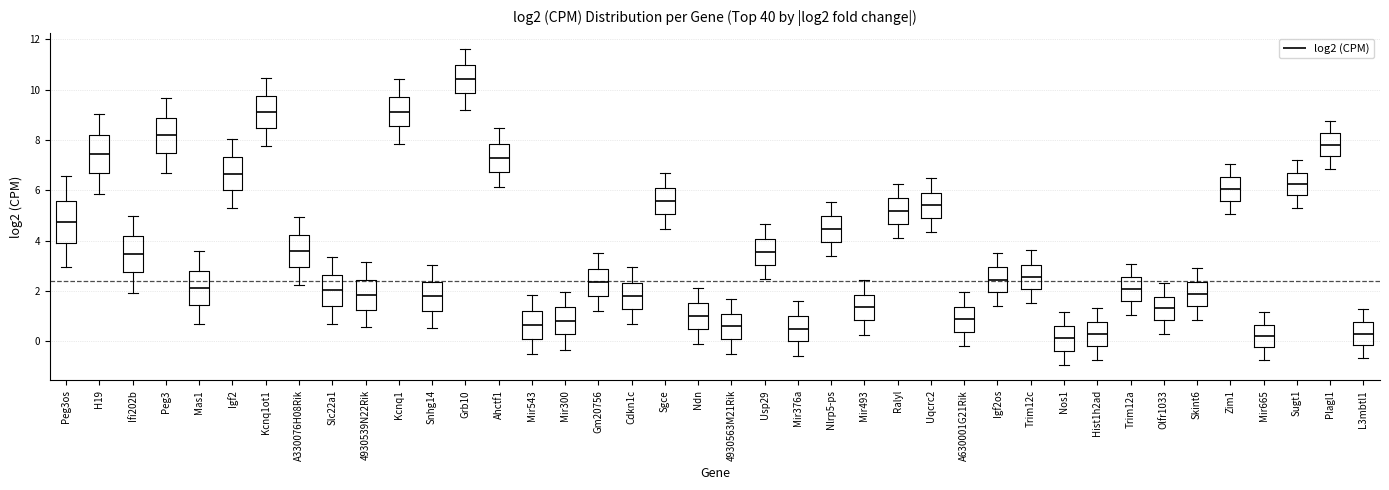

Reading left to right, transcribe this box plot: for each box, give where its median line is, the range the box spans, and where its two whiskers end, as read against the y-axis. The values are not printed on the chart, so give them approximately, as read against the axis.

Peg3os: median 4.8, box 4.0 to 5.6, whiskers 3.0 to 6.6
H19: median 7.4, box 6.6 to 8.2, whiskers 5.8 to 9.0
Ifi202b: median 3.4, box 2.8 to 4.2, whiskers 2.0 to 5.0
Peg3: median 8.2, box 7.4 to 8.8, whiskers 6.8 to 9.6
Mas1: median 2.2, box 1.4 to 2.8, whiskers 0.6 to 3.6
Igf2: median 6.6, box 6.0 to 7.4, whiskers 5.2 to 8.0
Kcnq1ot1: median 9.2, box 8.4 to 9.8, whiskers 7.8 to 10.4
A330076H08Rik: median 3.6, box 3.0 to 4.2, whiskers 2.2 to 5.0
Slc22a1: median 2.0, box 1.4 to 2.6, whiskers 0.8 to 3.4
4930539N22Rik: median 1.8, box 1.2 to 2.4, whiskers 0.6 to 3.2
Kcnq1: median 9.2, box 8.6 to 9.8, whiskers 7.8 to 10.4
Snhg14: median 1.8, box 1.2 to 2.4, whiskers 0.6 to 3.0
Grb10: median 10.4, box 9.8 to 11.0, whiskers 9.2 to 11.6
Ahctf1: median 7.2, box 6.8 to 7.8, whiskers 6.2 to 8.4
Mir543: median 0.6, box 0.2 to 1.2, whiskers -0.6 to 1.8
Mir300: median 0.8, box 0.2 to 1.4, whiskers -0.4 to 2.0
Gm20756: median 2.4, box 1.8 to 2.8, whiskers 1.2 to 3.4
Cdkn1c: median 1.8, box 1.2 to 2.4, whiskers 0.6 to 3.0
Sgce: median 5.6, box 5.0 to 6.2, whiskers 4.4 to 6.8
Ndn: median 1.0, box 0.4 to 1.6, whiskers -0.2 to 2.2
4930563M21Rik: median 0.6, box 0.0 to 1.2, whiskers -0.6 to 1.6
Usp29: median 3.6, box 3.0 to 4.0, whiskers 2.4 to 4.6
Mir376a: median 0.6, box 0.0 to 1.0, whiskers -0.6 to 1.6
Nlrp5-ps: median 4.4, box 4.0 to 5.0, whiskers 3.4 to 5.6
Mir493: median 1.4, box 0.8 to 1.8, whiskers 0.2 to 2.4
Ralyl: median 5.2, box 4.6 to 5.6, whiskers 4.2 to 6.2
Uqcrc2: median 5.4, box 5.0 to 6.0, whiskers 4.4 to 6.4
A630001G21Rik: median 0.8, box 0.4 to 1.4, whiskers -0.2 to 2.0
Igf2os: median 2.4, box 2.0 to 3.0, whiskers 1.4 to 3.4
Trim12c: median 2.6, box 2.0 to 3.0, whiskers 1.6 to 3.6
Nos1: median 0.2, box -0.4 to 0.6, whiskers -1.0 to 1.2
Hist1h2ad: median 0.2, box -0.2 to 0.8, whiskers -0.8 to 1.4
Trim12a: median 2.0, box 1.6 to 2.6, whiskers 1.0 to 3.0
Olfr1033: median 1.4, box 0.8 to 1.8, whiskers 0.2 to 2.4
Skint6: median 1.8, box 1.4 to 2.4, whiskers 0.8 to 2.8
Zim1: median 6.0, box 5.6 to 6.6, whiskers 5.0 to 7.0
Mir665: median 0.2, box -0.2 to 0.6, whiskers -0.8 to 1.2
Sugt1: median 6.2, box 5.8 to 6.8, whiskers 5.2 to 7.2
Plagl1: median 7.8, box 7.4 to 8.2, whiskers 6.8 to 8.8
L3mbtl1: median 0.4, box -0.2 to 0.8, whiskers -0.6 to 1.2